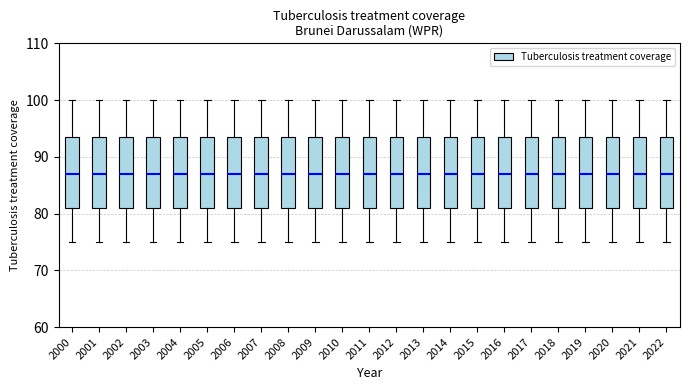

Reading left to right, transcribe this box plot: for each box, give where its median line is, the range the box spans, and where its two whiskers end, as read against the y-axis. The values are not printed on the chart, so give them approximately, as read against the axis.

2000: median 87, box 81 to 94, whiskers 75 to 100
2001: median 87, box 81 to 94, whiskers 75 to 100
2002: median 87, box 81 to 94, whiskers 75 to 100
2003: median 87, box 81 to 94, whiskers 75 to 100
2004: median 87, box 81 to 94, whiskers 75 to 100
2005: median 87, box 81 to 94, whiskers 75 to 100
2006: median 87, box 81 to 94, whiskers 75 to 100
2007: median 87, box 81 to 94, whiskers 75 to 100
2008: median 87, box 81 to 94, whiskers 75 to 100
2009: median 87, box 81 to 94, whiskers 75 to 100
2010: median 87, box 81 to 94, whiskers 75 to 100
2011: median 87, box 81 to 94, whiskers 75 to 100
2012: median 87, box 81 to 94, whiskers 75 to 100
2013: median 87, box 81 to 94, whiskers 75 to 100
2014: median 87, box 81 to 94, whiskers 75 to 100
2015: median 87, box 81 to 94, whiskers 75 to 100
2016: median 87, box 81 to 94, whiskers 75 to 100
2017: median 87, box 81 to 94, whiskers 75 to 100
2018: median 87, box 81 to 94, whiskers 75 to 100
2019: median 87, box 81 to 94, whiskers 75 to 100
2020: median 87, box 81 to 94, whiskers 75 to 100
2021: median 87, box 81 to 94, whiskers 75 to 100
2022: median 87, box 81 to 94, whiskers 75 to 100